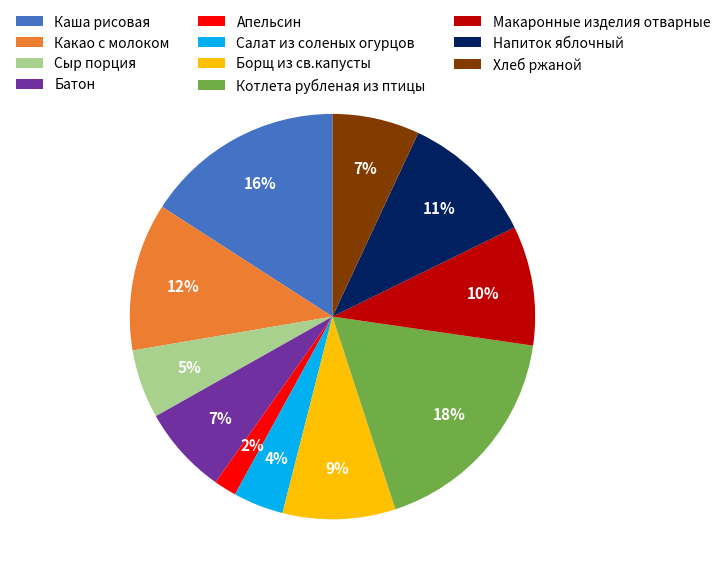

How many slices are in this pie chart?

11